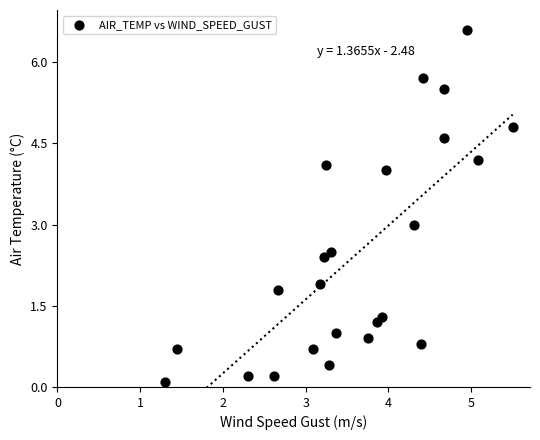

What is the range of Y values (max minus min)?

6.5